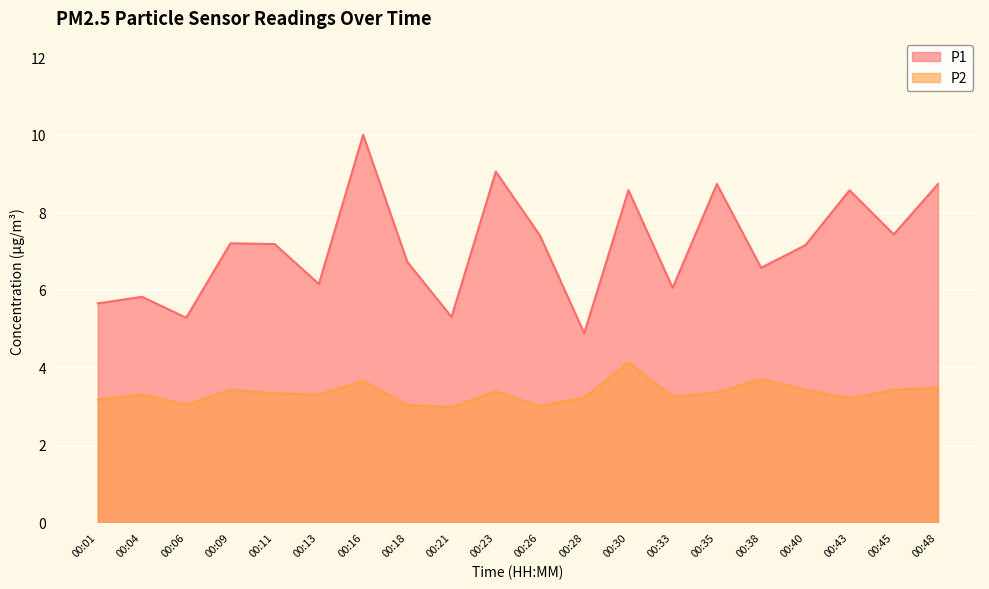

How many lines are shown in the chart?

2